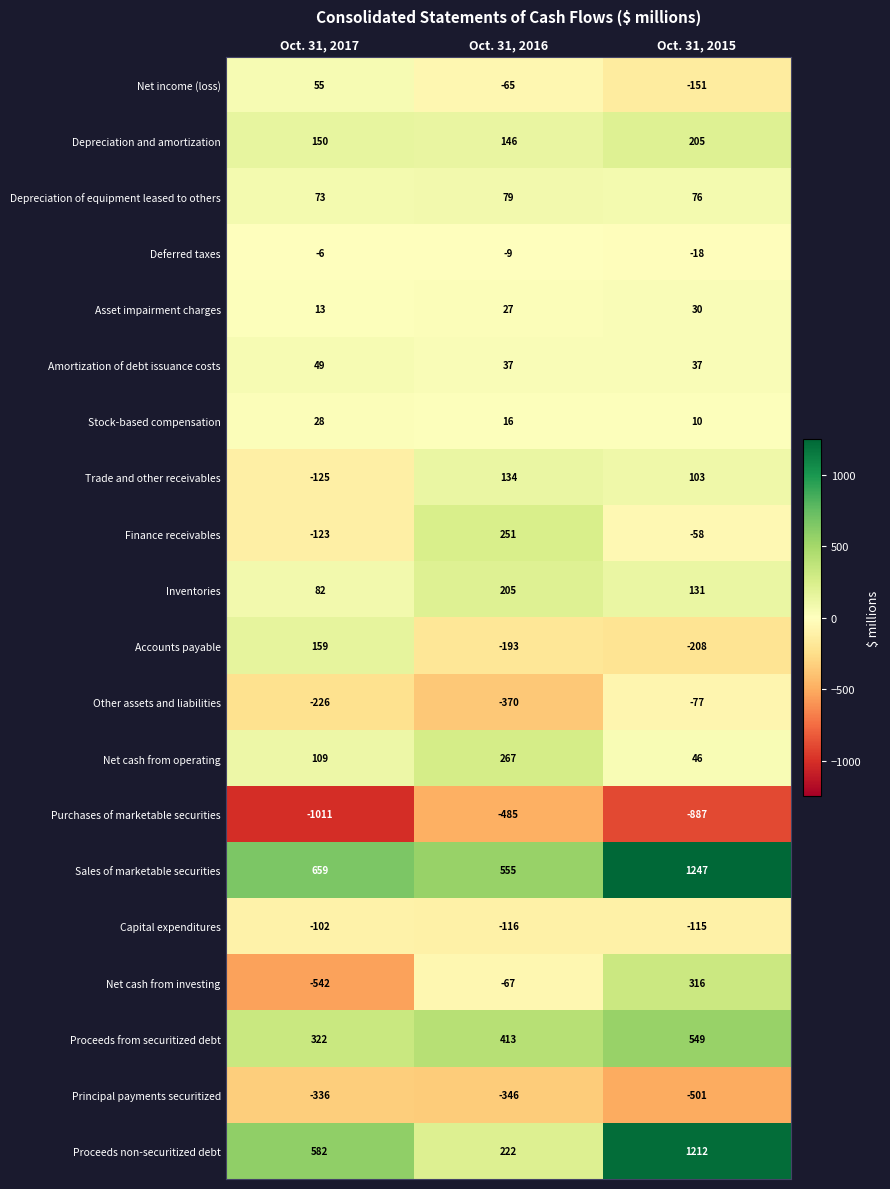

What is the sum of all Net cash from operating values?

422